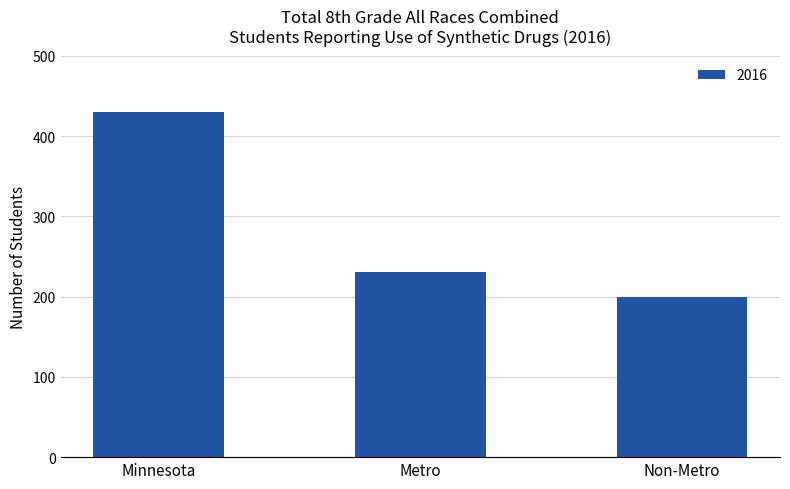

The chart shows a value of 68 at Metro. True or false?

False